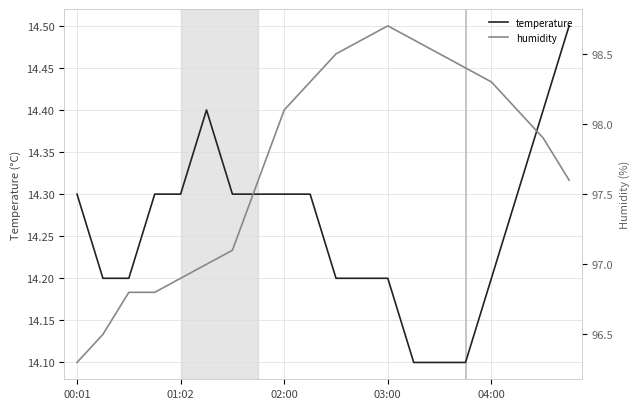

True or false: temperature and humidity intersect in this chart.

False